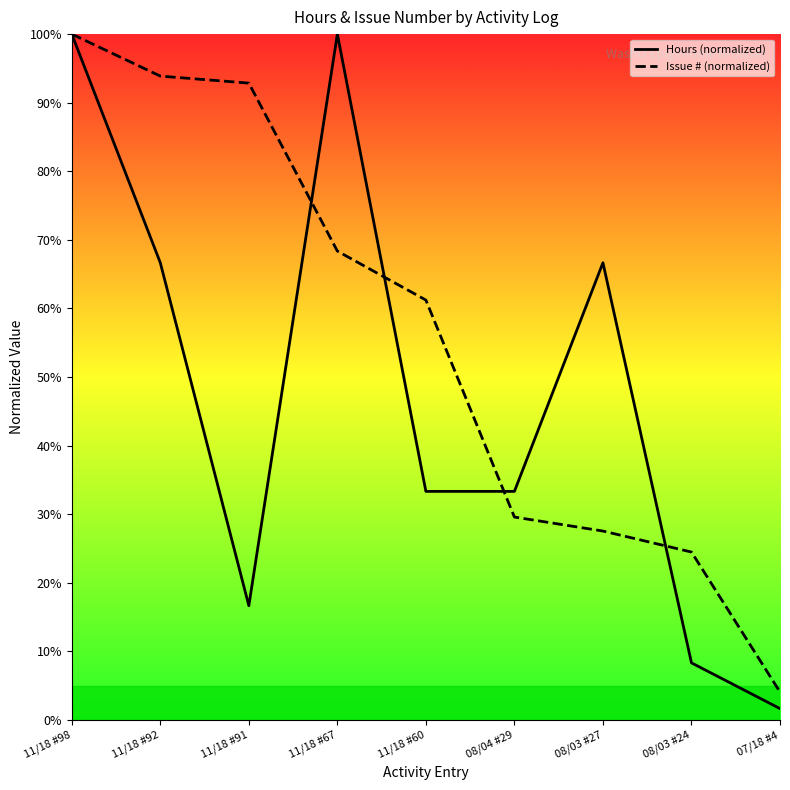

True or false: Issue # (normalized) and Hours (normalized) cross at least once.

True